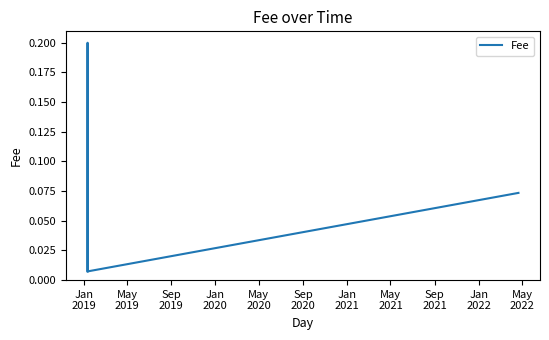

What is the sum of all values?

0.4